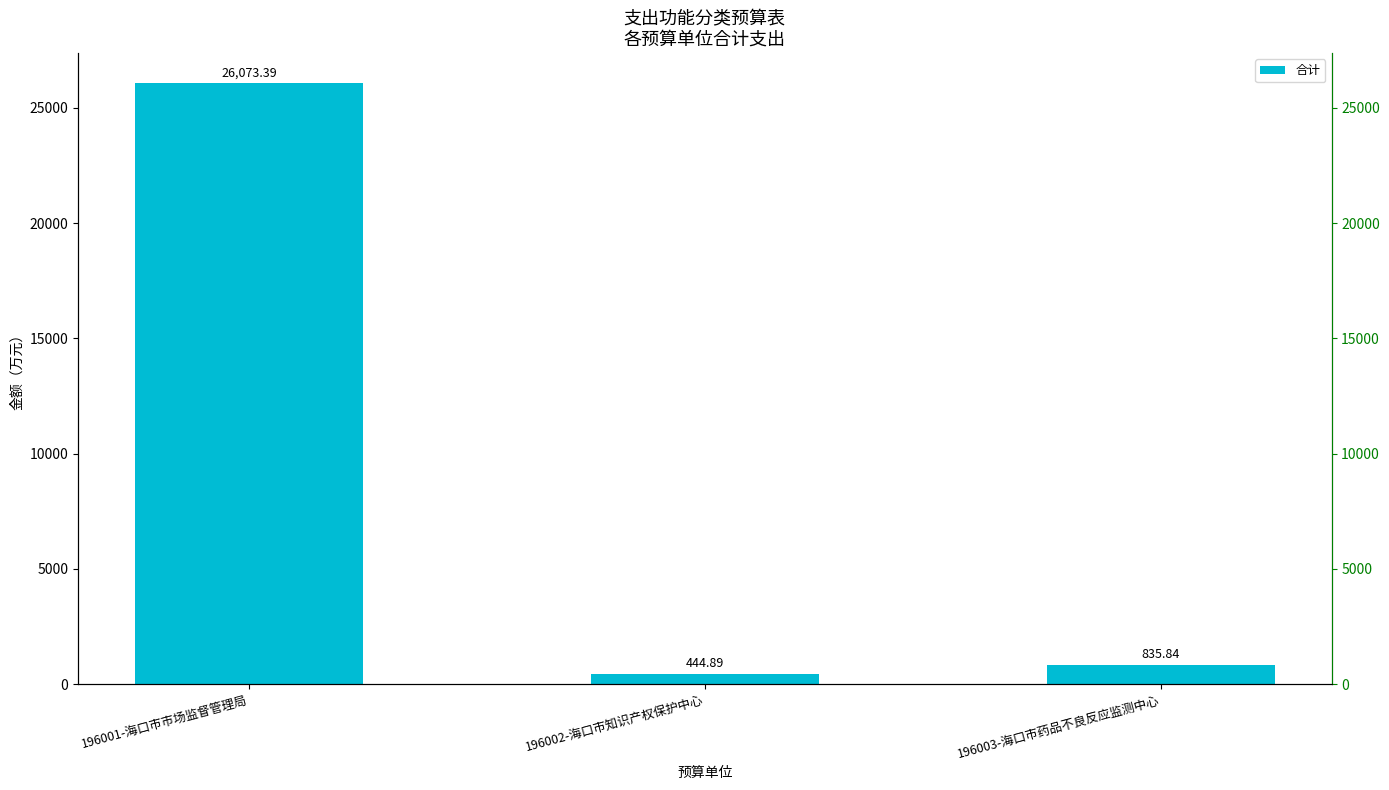

What value does the data have at 196001-海口市市场监督管理局?

26073.4